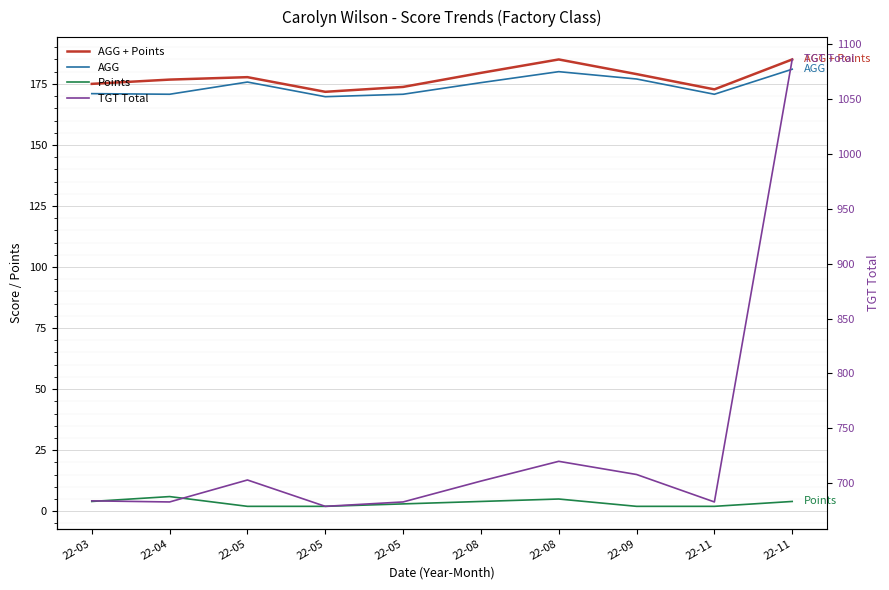

What are all the series names shown in the legend?

AGG + Points, AGG, Points, TGT Total